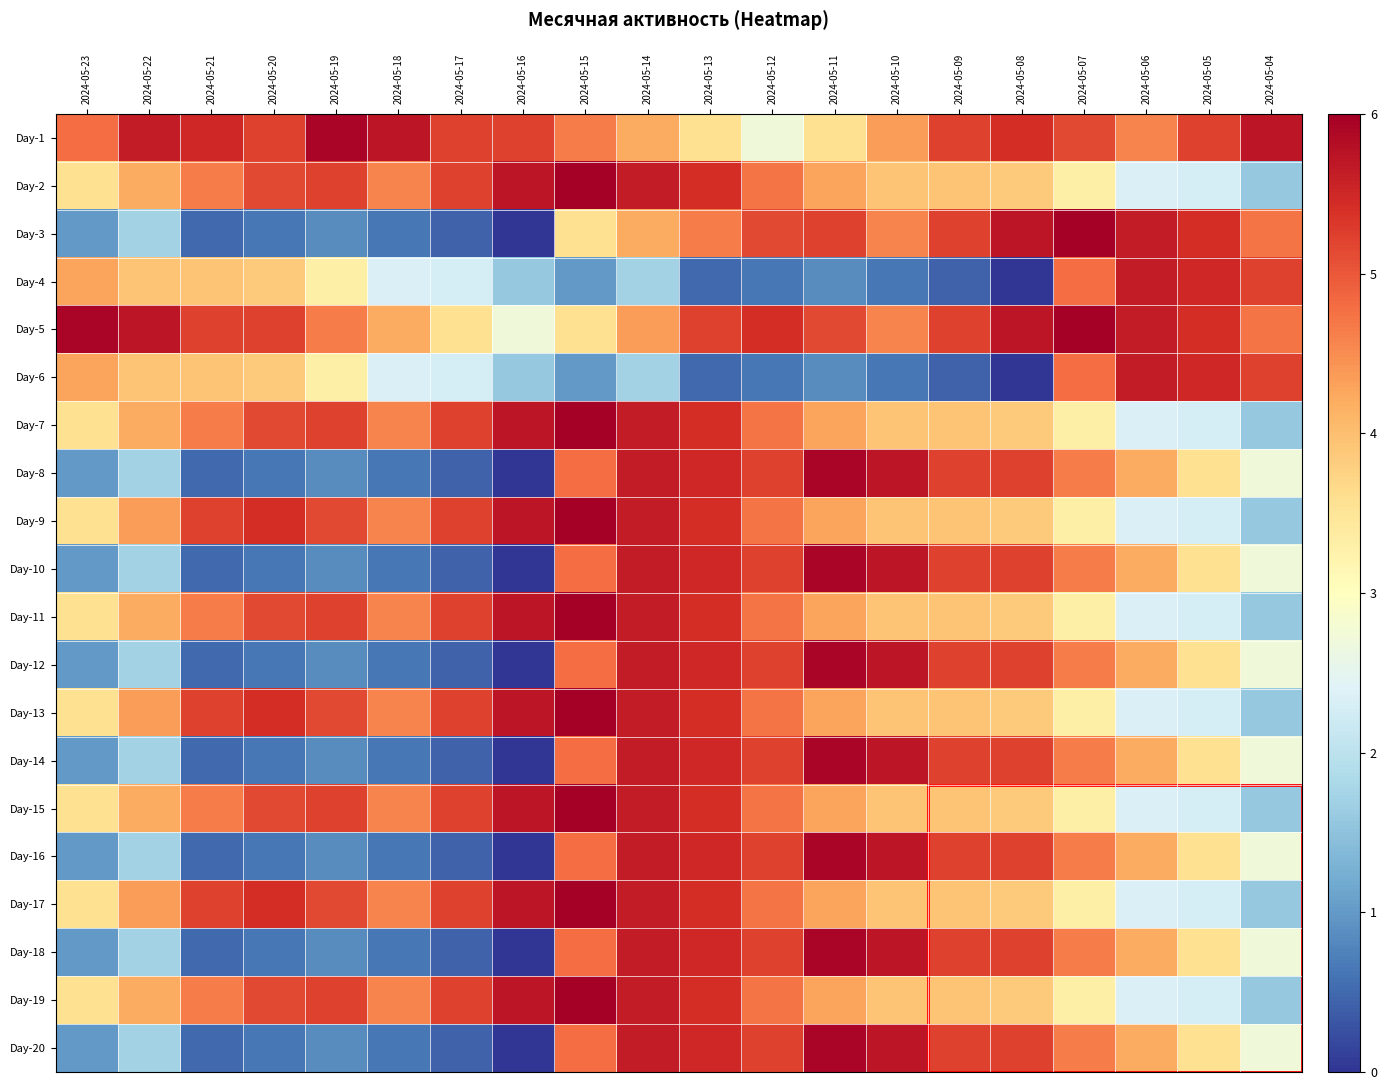

What is the total value across all series at 2024-05-07?

85.5